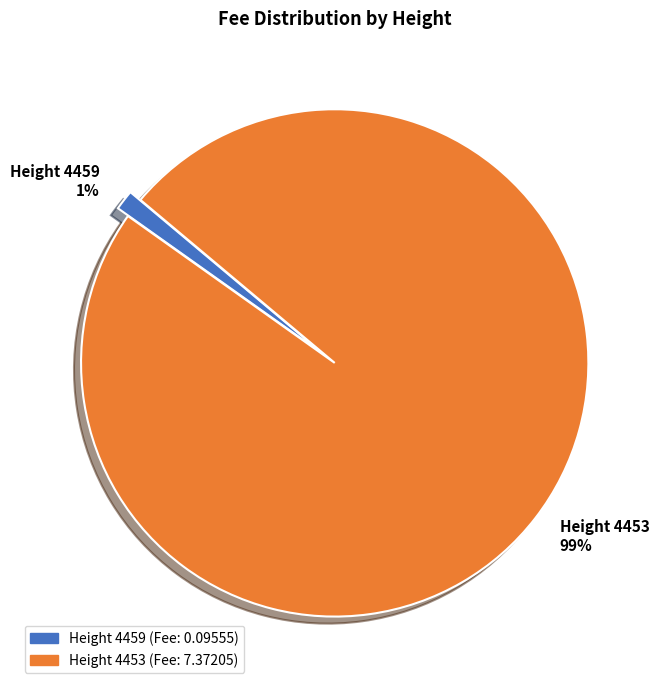

Combined, do Height 4459 and Height 4453 account for over 50%?

Yes